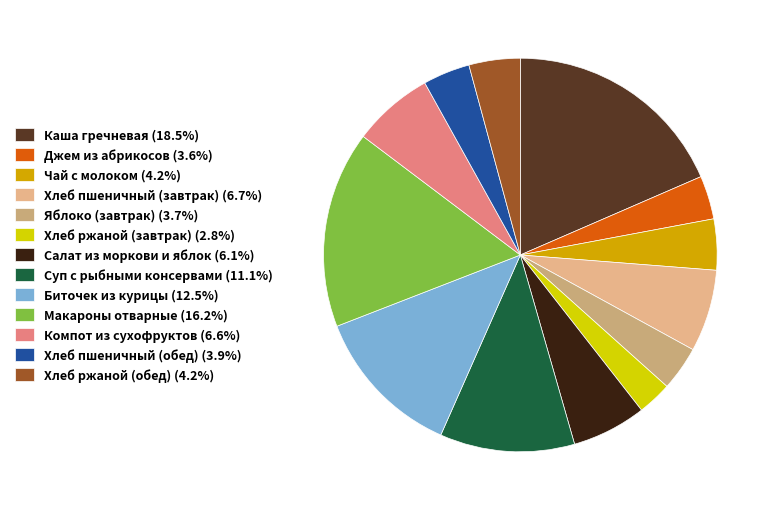

Count the number of slices in the pie.

13